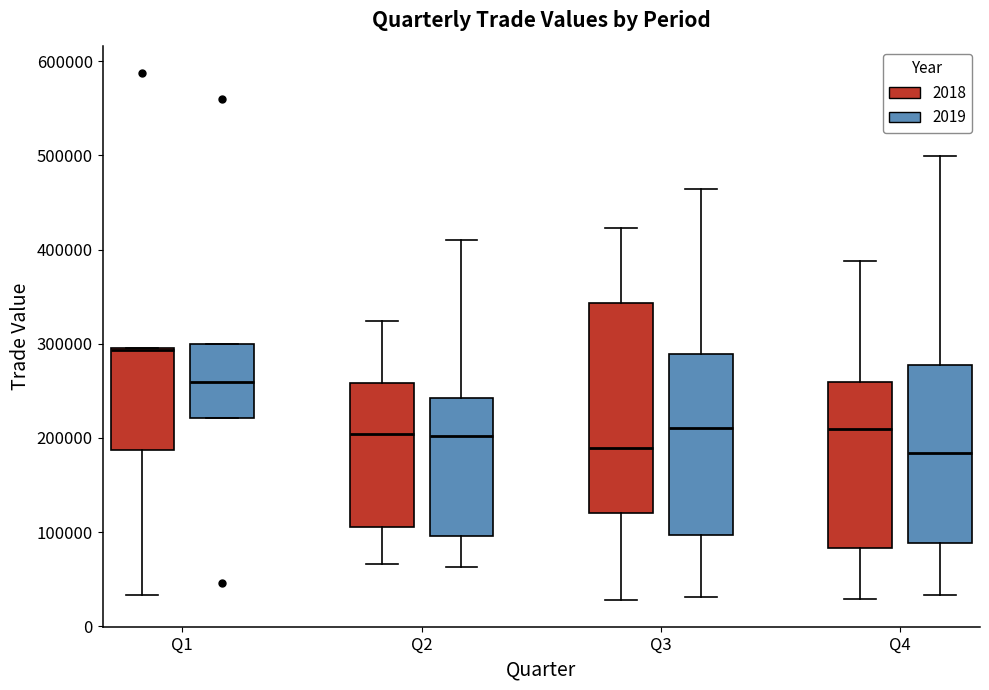

Which box is the tallest, from its lower edge to its upper edge?

Q3 (2018)